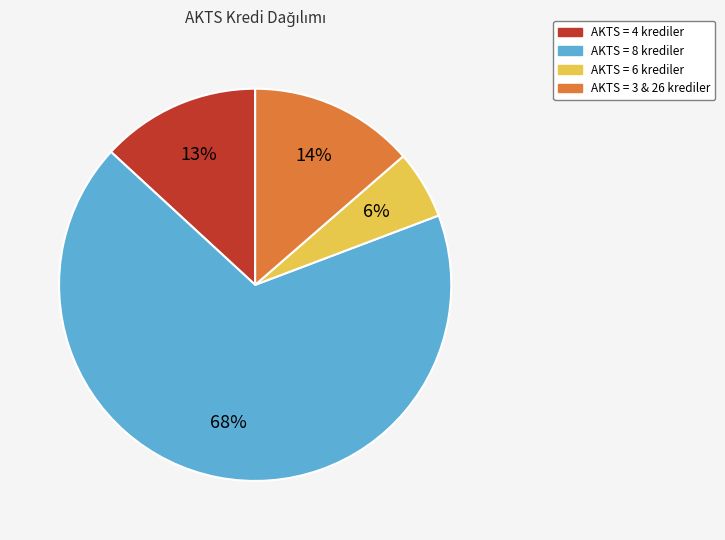

Do AKTS = 3 & 26 krediler and AKTS = 6 krediler together represent more than half of the pie?

No